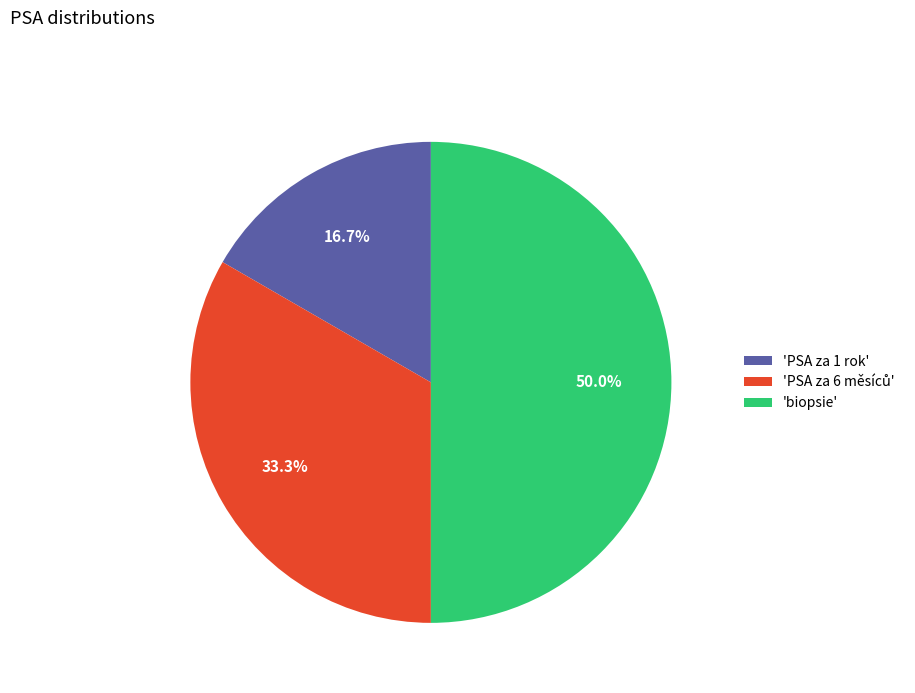

What is the smallest slice in the pie chart?

'PSA za 1 rok'